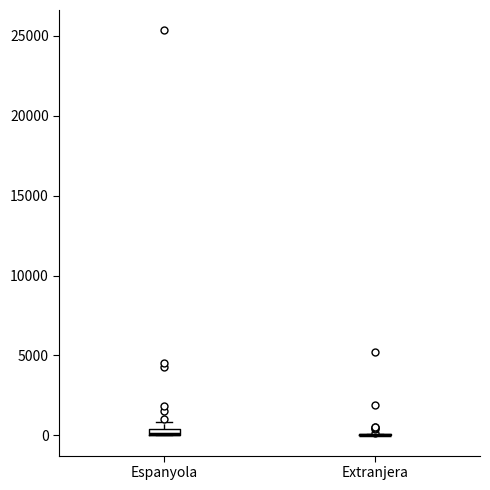

Where is the upper edge of the box for Espanyola on the y-axis? The values are not printed on the chart, so give them approximately, as read against the axis.

500